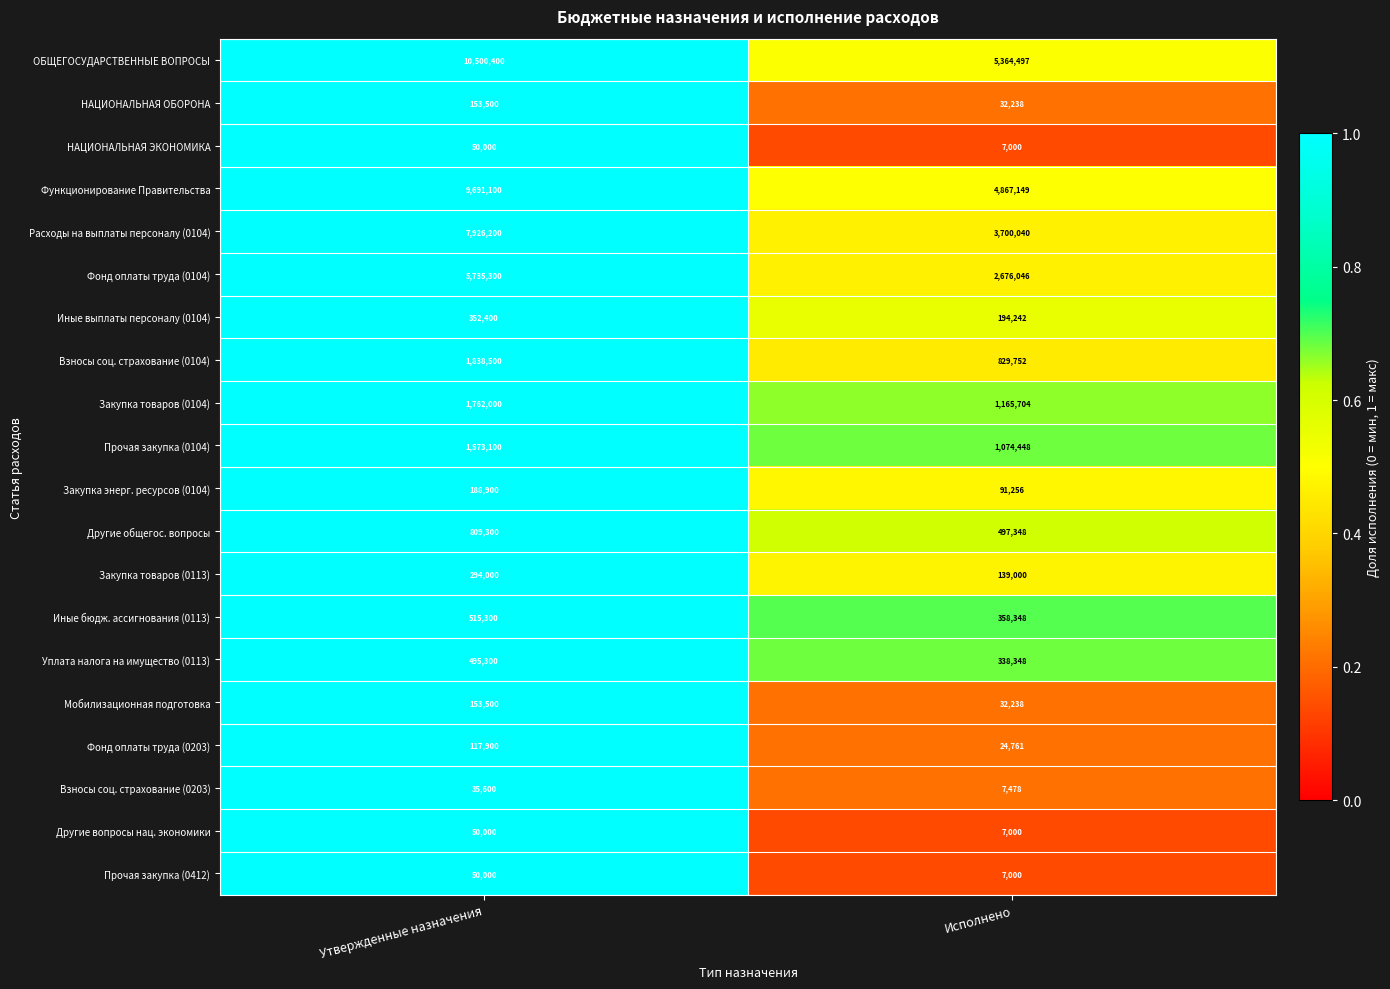

At which category is the sum across all series the highest?

Утвержденные назначения